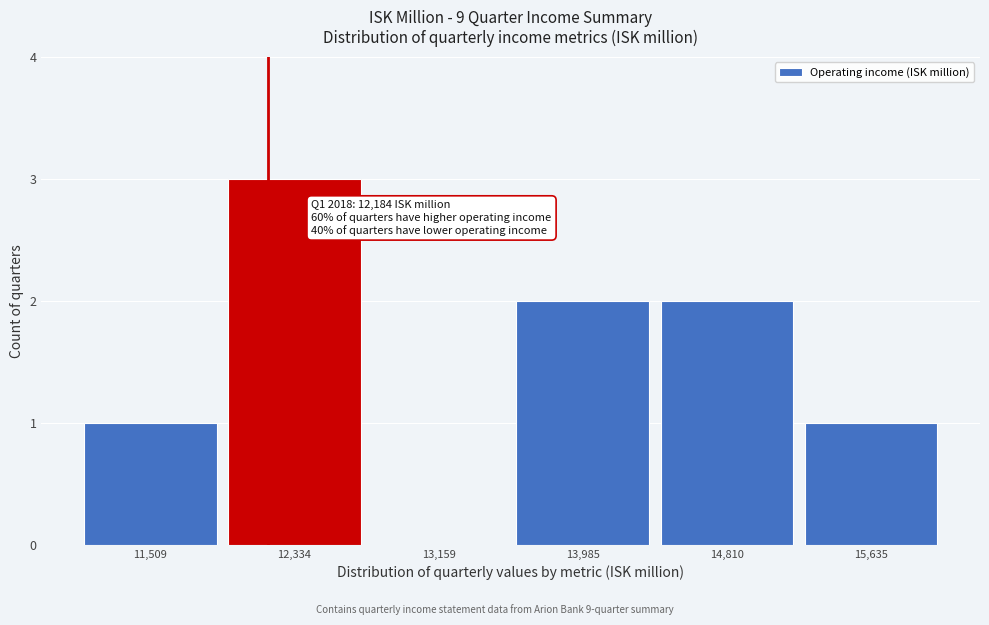

Which range on the x-axis has the tallest bar?

11900 to 12700